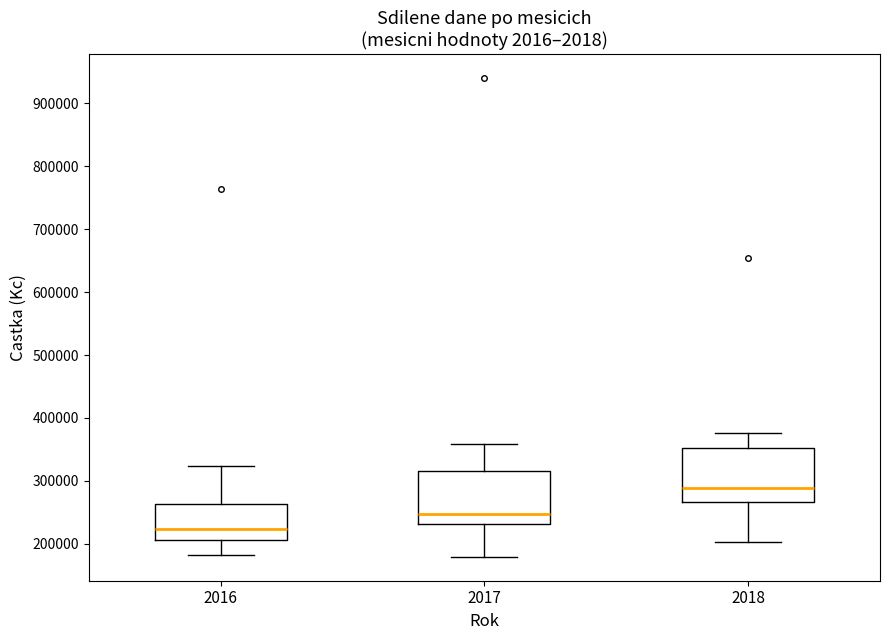

Reading left to right, transcribe this box plot: for each box, give where its median line is, the range the box spans, and where its two whiskers end, as read against the y-axis. The values are not printed on the chart, so give them approximately, as read against the axis.

2016: median 220000, box 210000 to 260000, whiskers 180000 to 320000
2017: median 250000, box 230000 to 320000, whiskers 180000 to 360000
2018: median 290000, box 270000 to 350000, whiskers 200000 to 380000